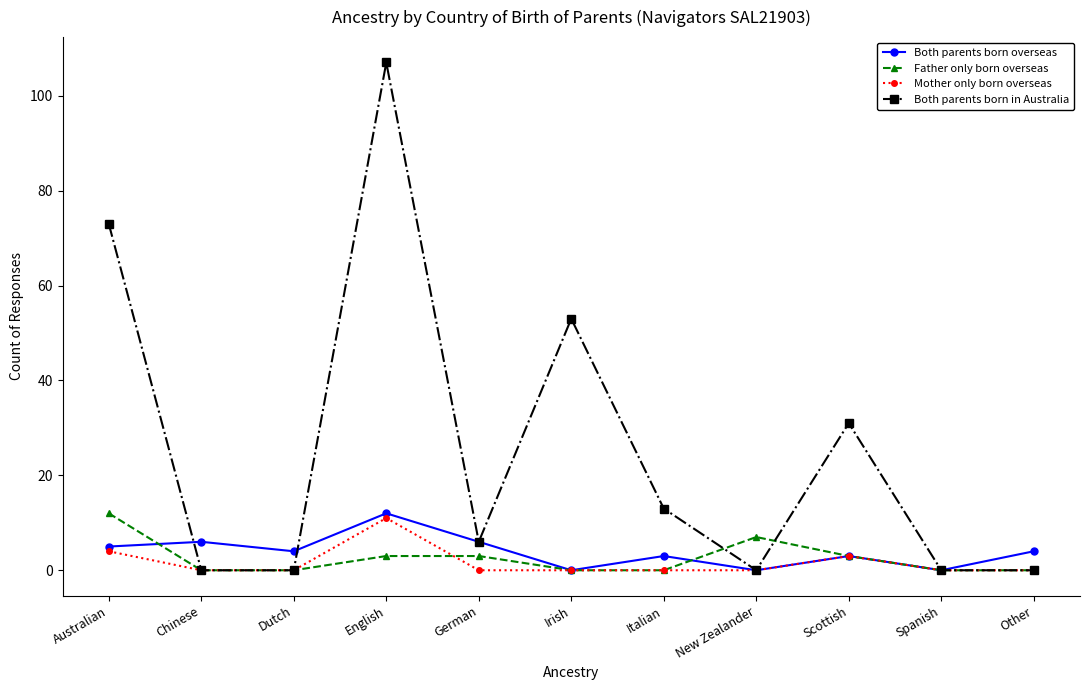

True or false: Both parents born in Australia has a value of 0 at Other.

True